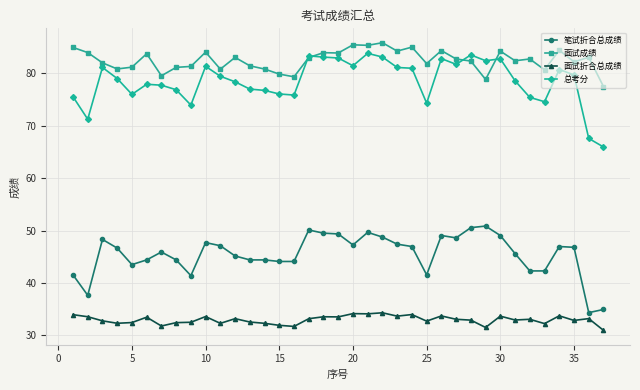

True or false: 面试成绩 and 笔试折合总成绩 intersect in this chart.

False